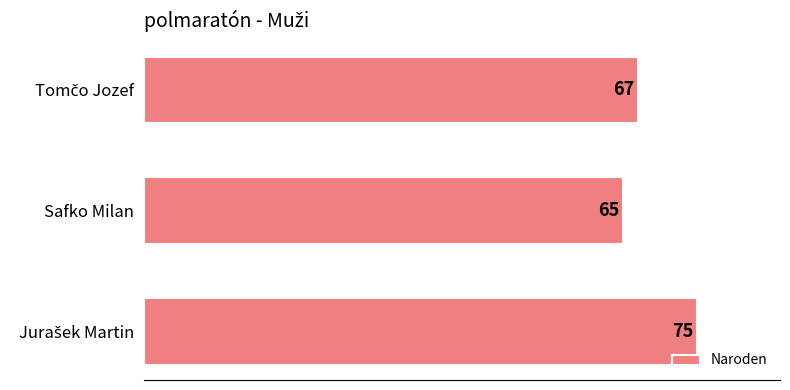

What is the difference between the maximum and second lowest values?

8